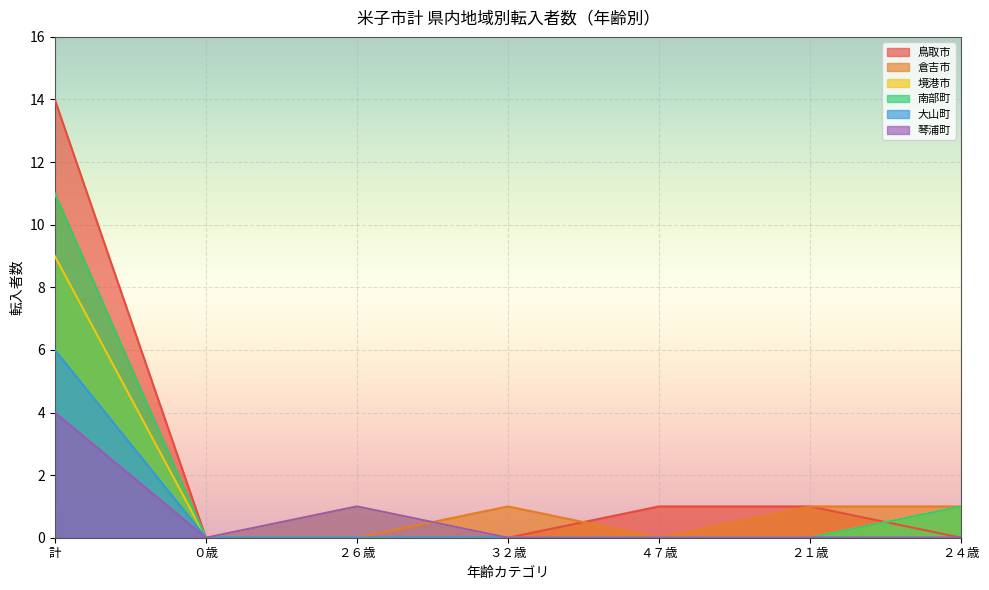

Which series has the largest range (max minus min)?

鳥取市